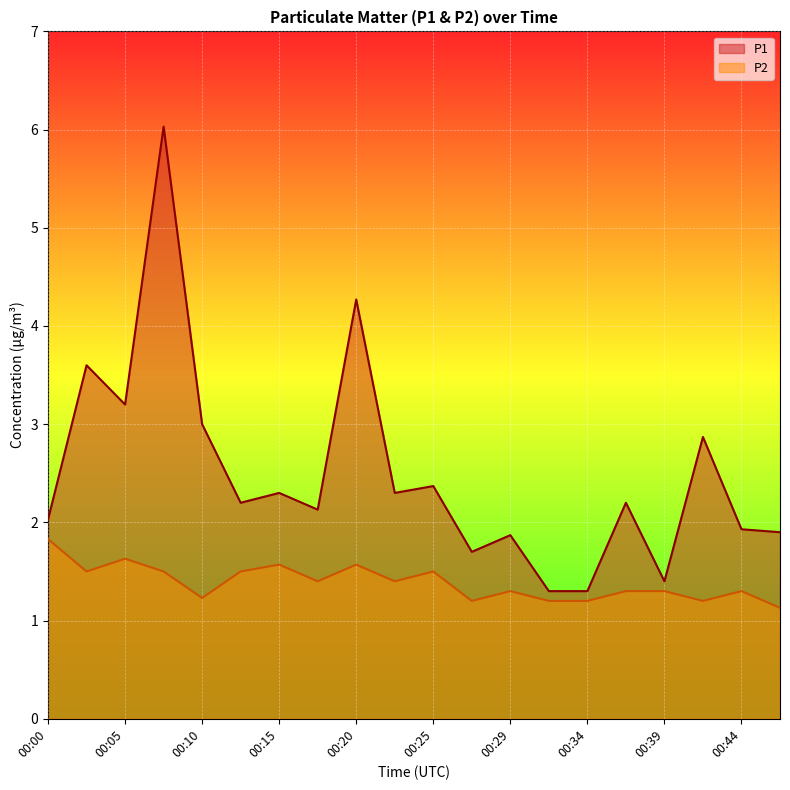

Reading right to left, transcribe all the data shown in this chart.

P1: 1.9	1.9	2.9	1.4	2.2	1.3	1.3	1.9	1.7	2.4	2.3	4.3	2.1	2.3	2.2	3.0	6.0	3.2	3.6	2.0
P2: 1.1	1.3	1.2	1.3	1.3	1.2	1.2	1.3	1.2	1.5	1.4	1.6	1.4	1.6	1.5	1.2	1.5	1.6	1.5	1.8